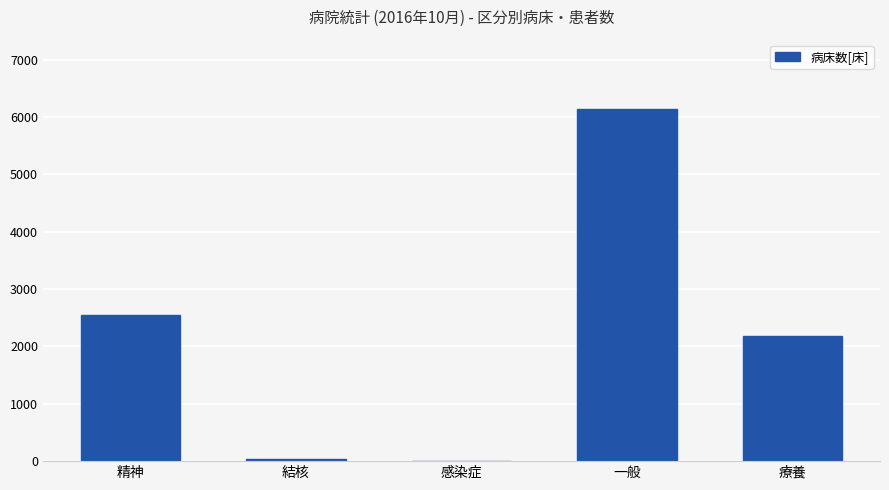

How many series are shown in this chart?

1